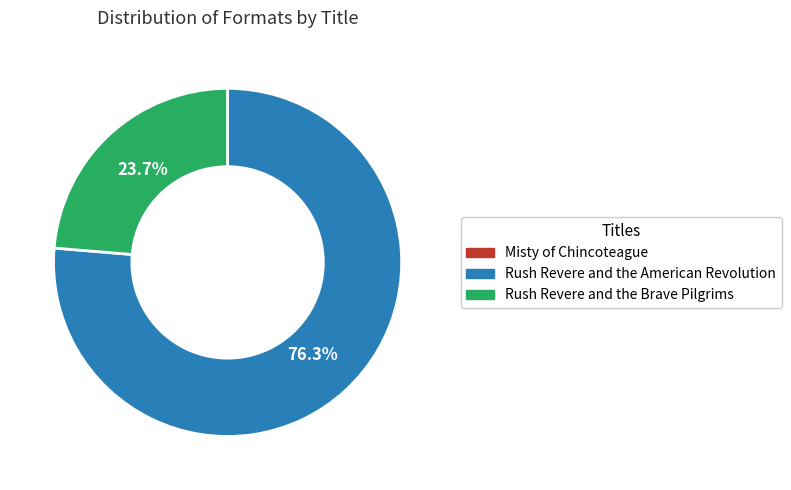

Is it true that Rush Revere and the American Revolution is 76% of the pie?

True